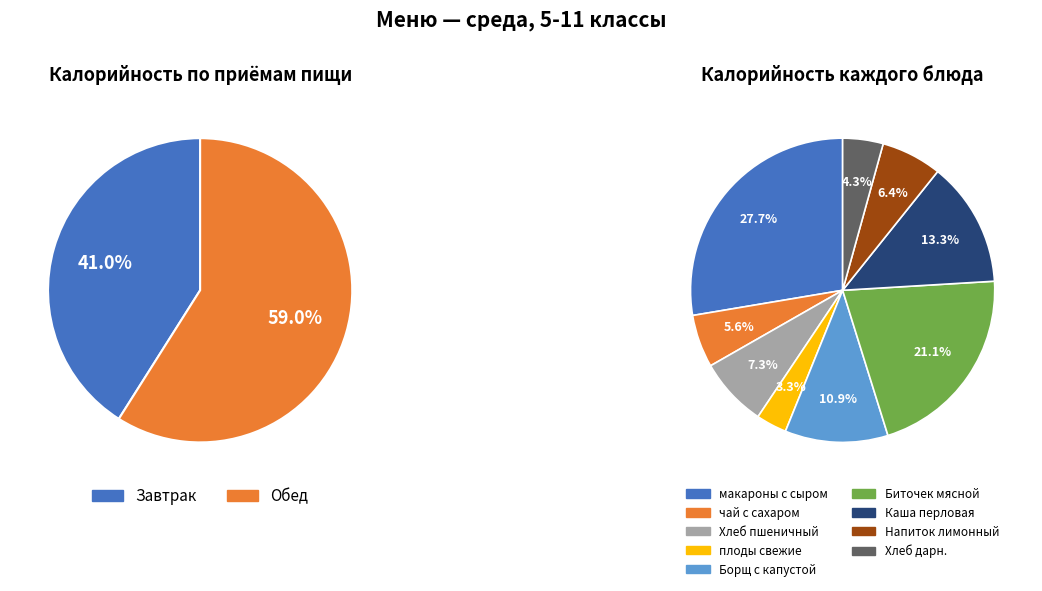

Which slice is the smallest?

плоды свежие